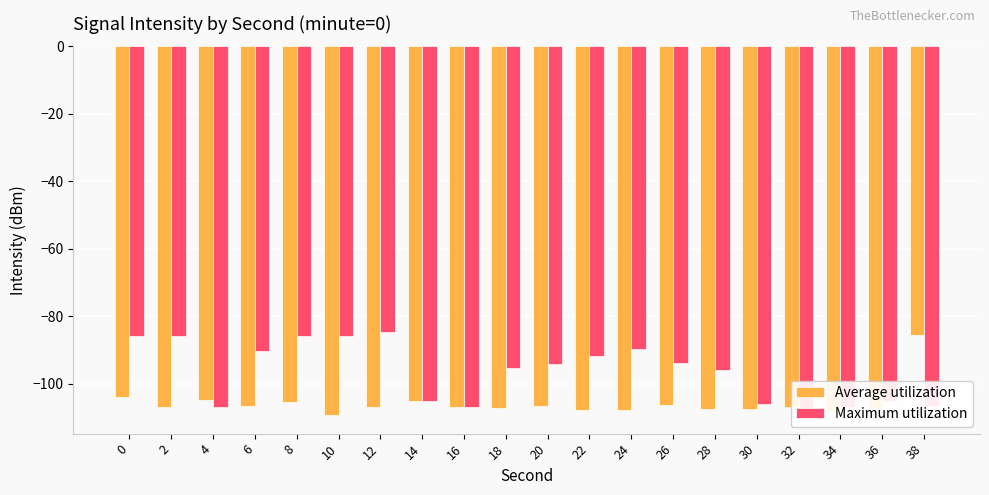

Which label corresponds to the smallest value in the chart?

10